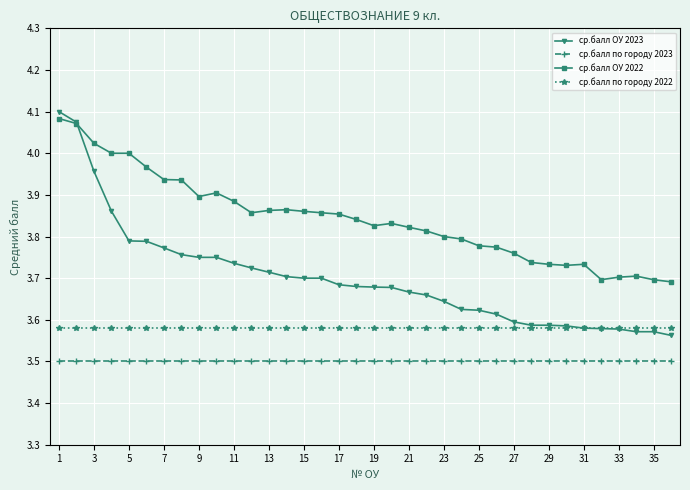

What is the minimum value for ср.балл по городу 2023?

3.5